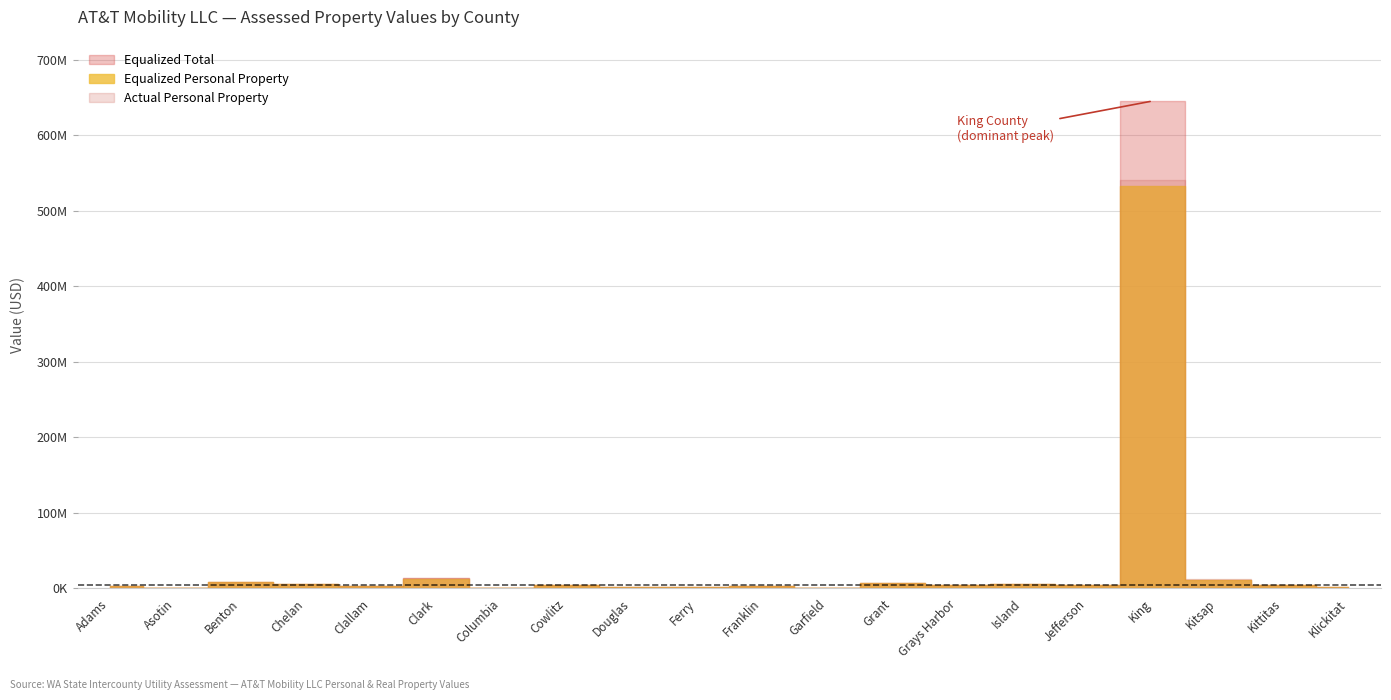

The value of Actual Personal Property at Cowlitz is 4817158. True or false?

True